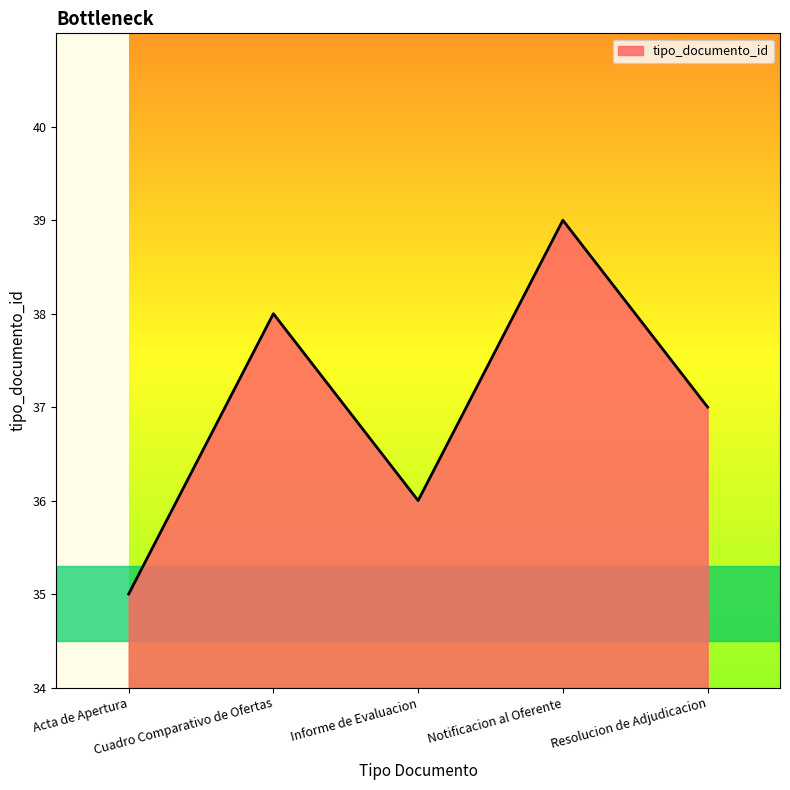

Count the number of data series in this chart.

1